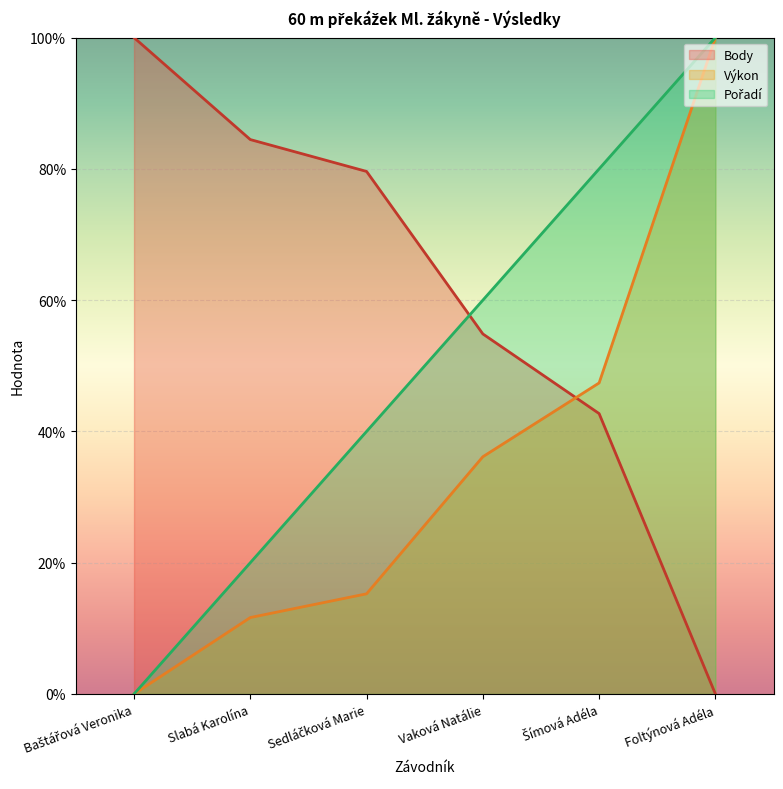

True or false: Body and Výkon cross at least once.

True